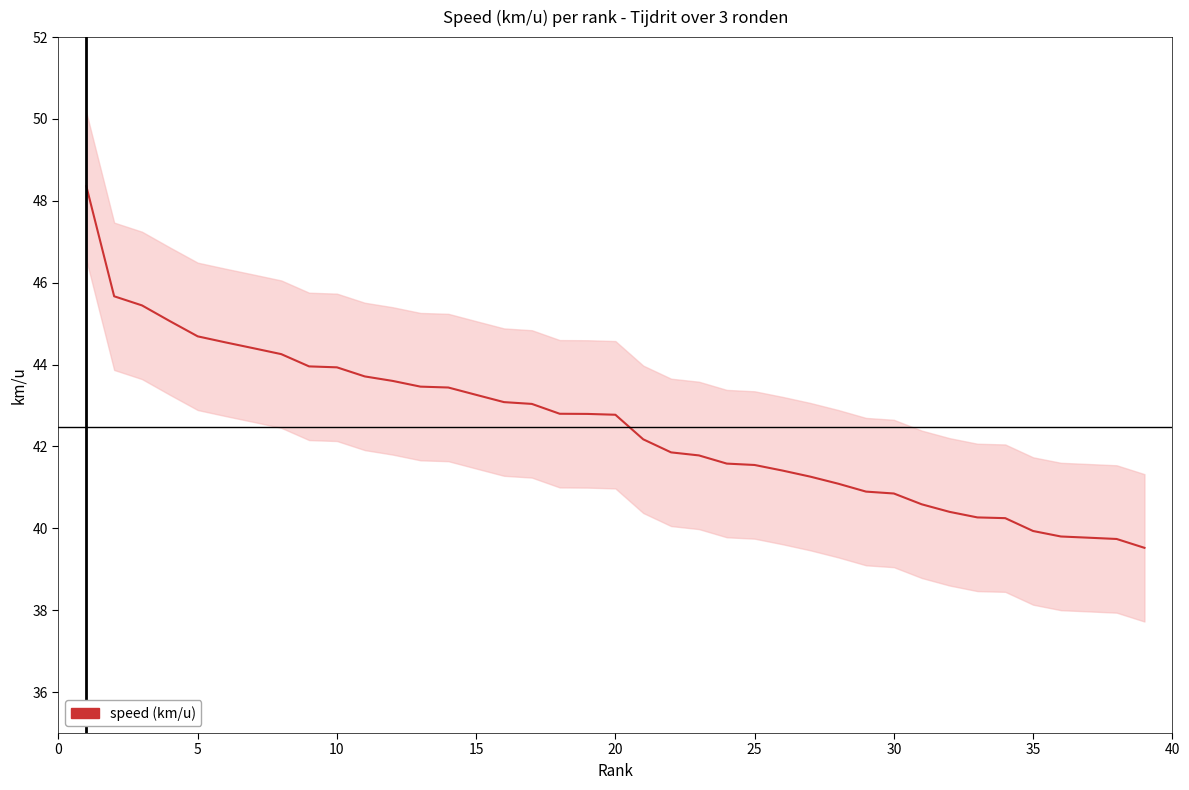

Which has a higher value, 35 or 25?

25